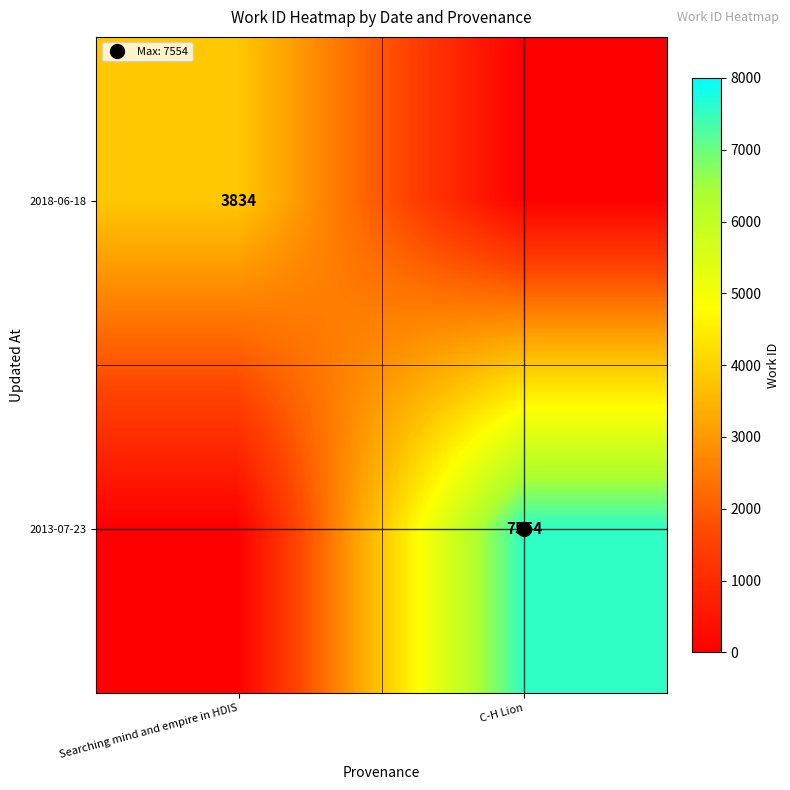

What is the difference between the 2013-07-23 values at C-H Lion and Searching mind and empire in HDIS?

7554